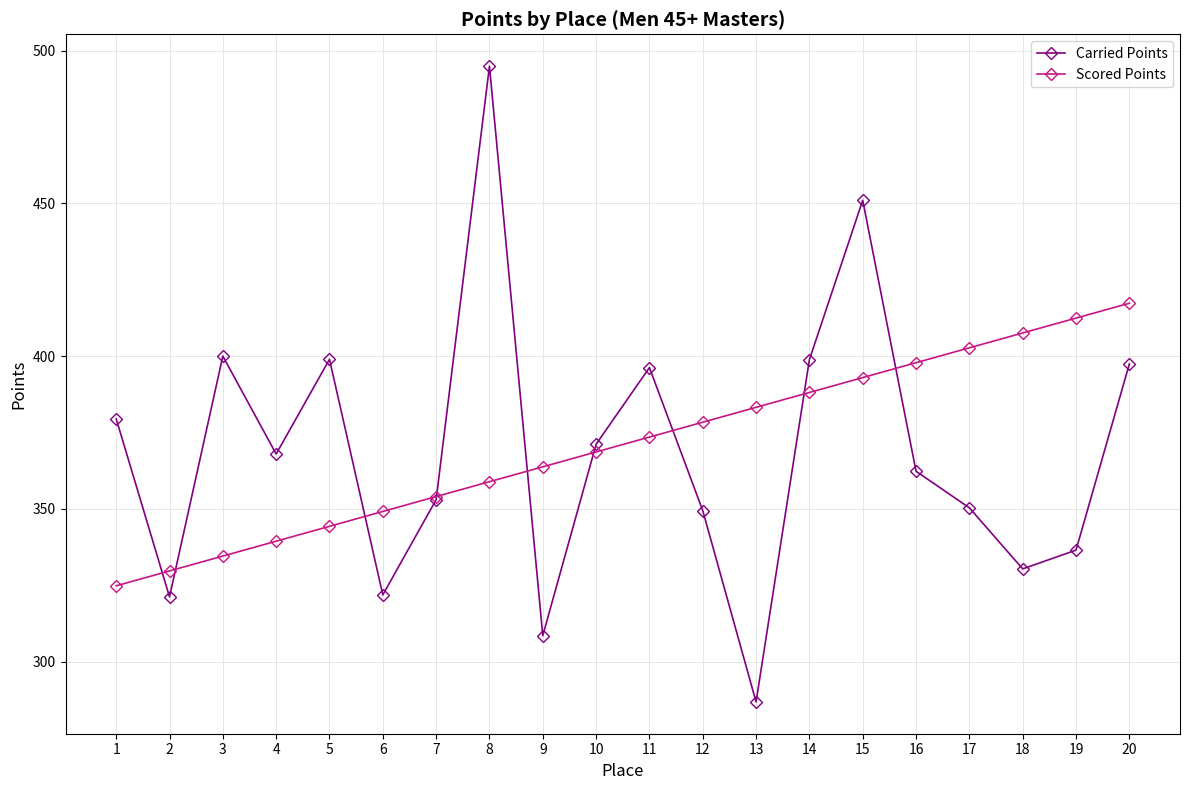

Count the number of data series in this chart.

2